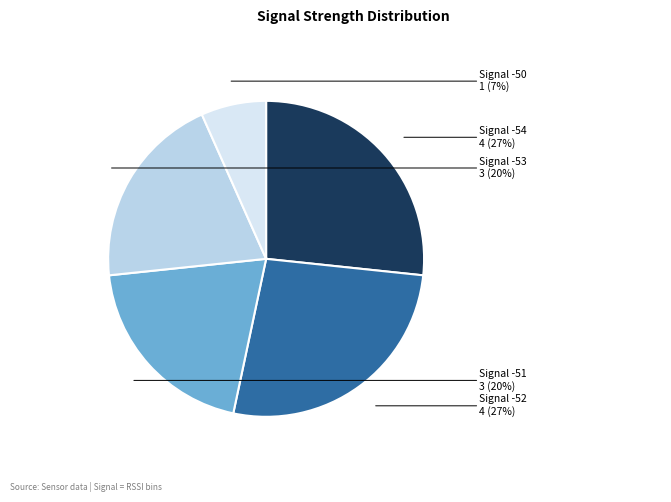

Is there a majority slice in this chart?

No